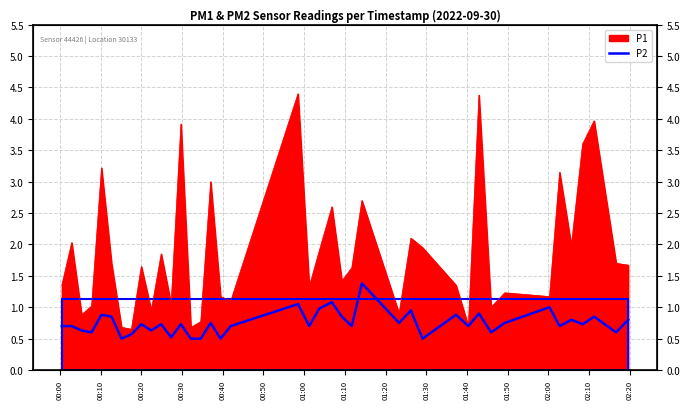

How many interior local valleys (lower than both neighbors) does the data have?

14